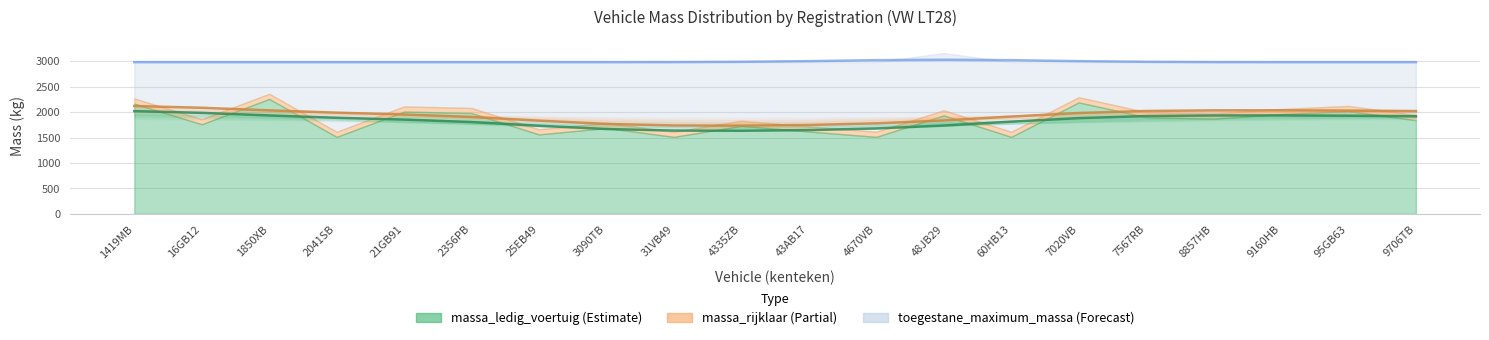

At which label does massa_ledig_voertuig first exceed 1870?

1419MB